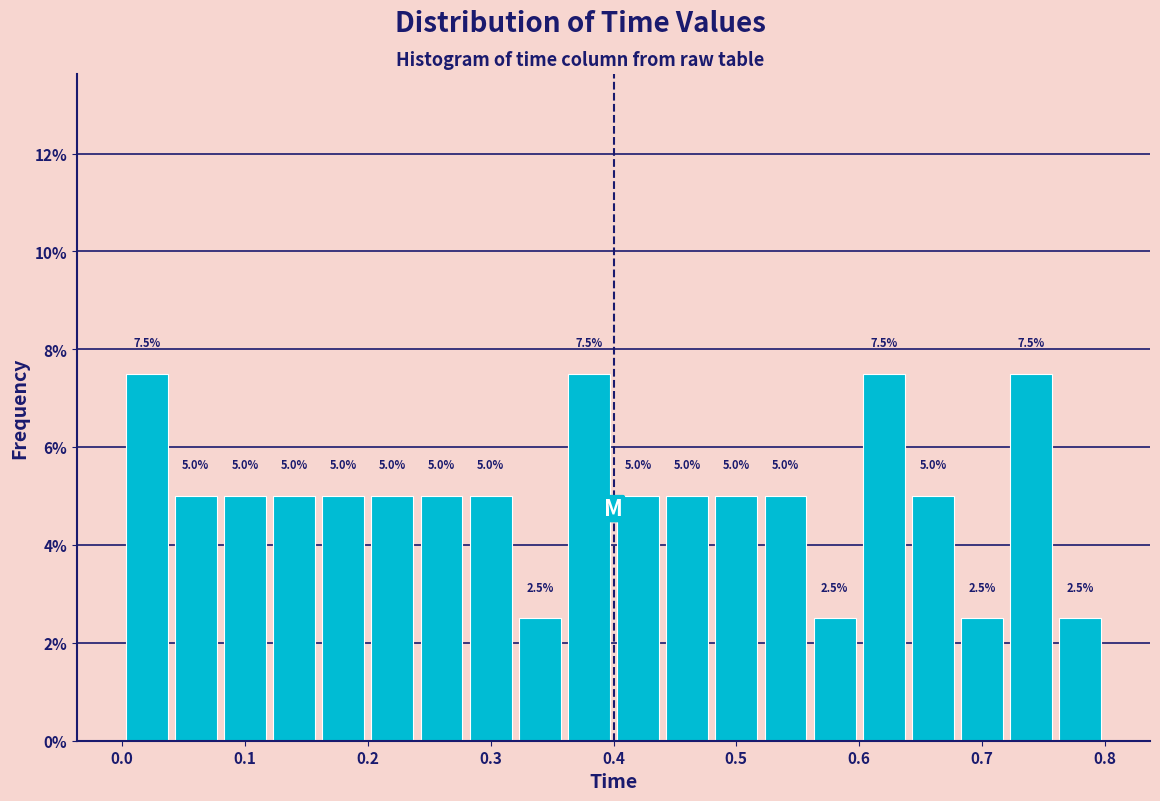

Reading left to right, list every bar in this chart as the range it spans on the x-axis followed by its height. The bar edges are not printed on the chart, so give them approximately, as read against the axis.

0.00 to 0.04: 7.5
0.04 to 0.08: 5.0
0.08 to 0.12: 5.0
0.12 to 0.16: 5.0
0.16 to 0.20: 5.0
0.20 to 0.24: 5.0
0.24 to 0.28: 5.0
0.28 to 0.32: 5.0
0.32 to 0.36: 2.5
0.36 to 0.40: 7.5
0.40 to 0.44: 5.0
0.44 to 0.48: 5.0
0.48 to 0.52: 5.0
0.52 to 0.56: 5.0
0.56 to 0.60: 2.5
0.60 to 0.64: 7.5
0.64 to 0.68: 5.0
0.68 to 0.72: 2.5
0.72 to 0.76: 7.5
0.76 to 0.80: 2.5